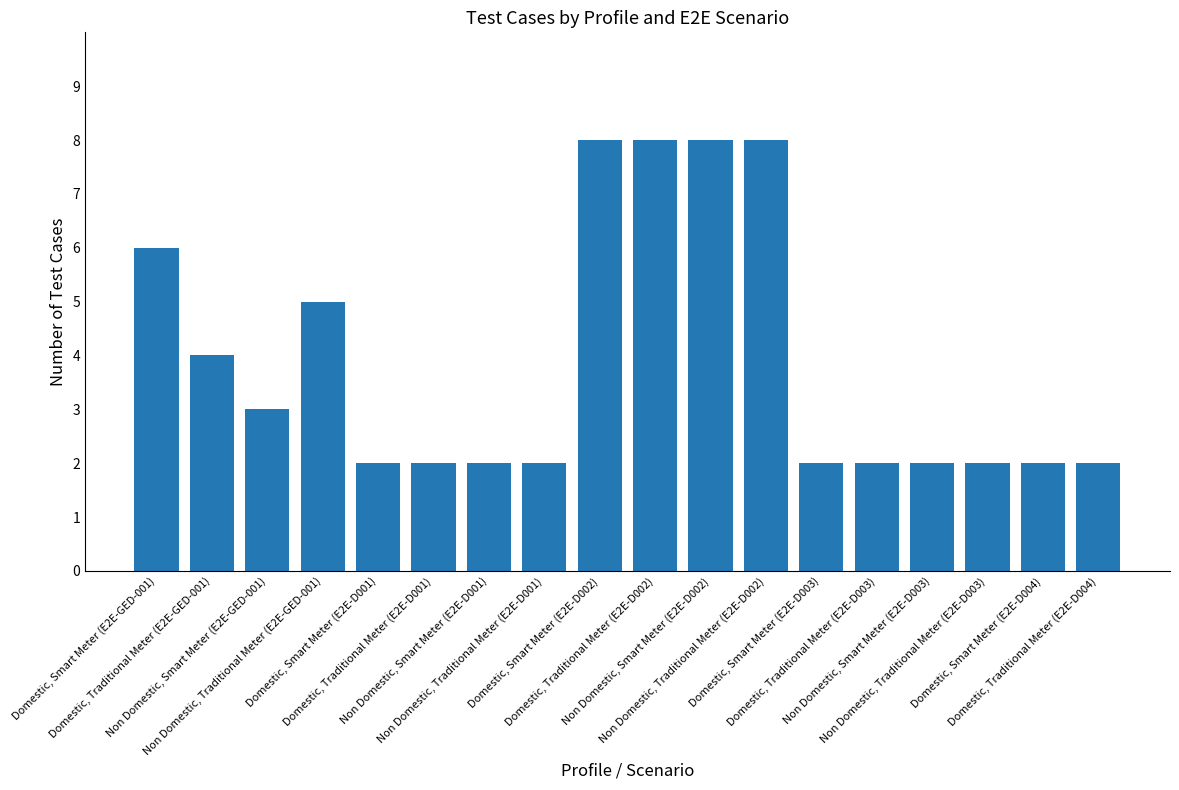

What is the change in value from Non Domestic, Traditional Meter (E2E-GED-001) to Domestic, Smart Meter (E2E-D003)?

-3